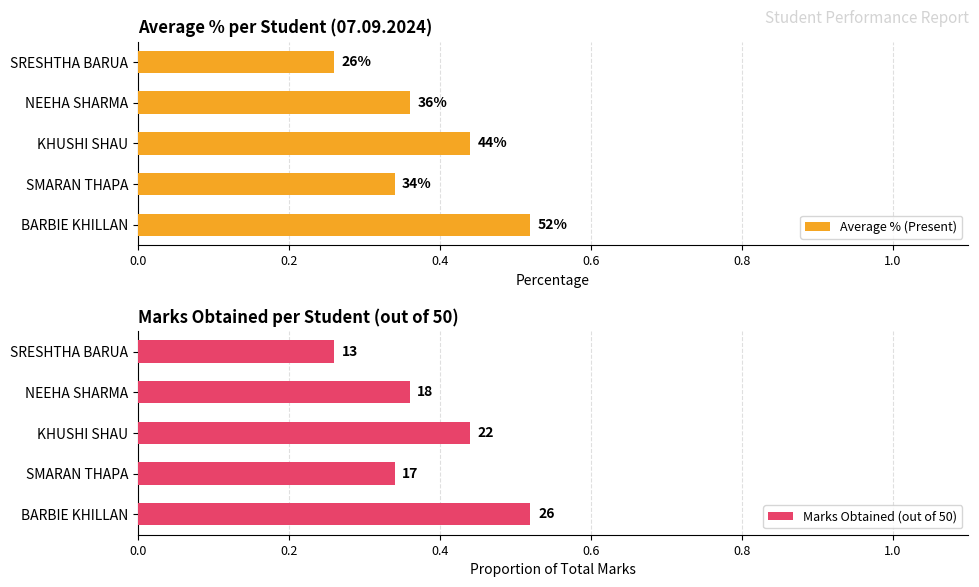

How many bars are there in total?

10